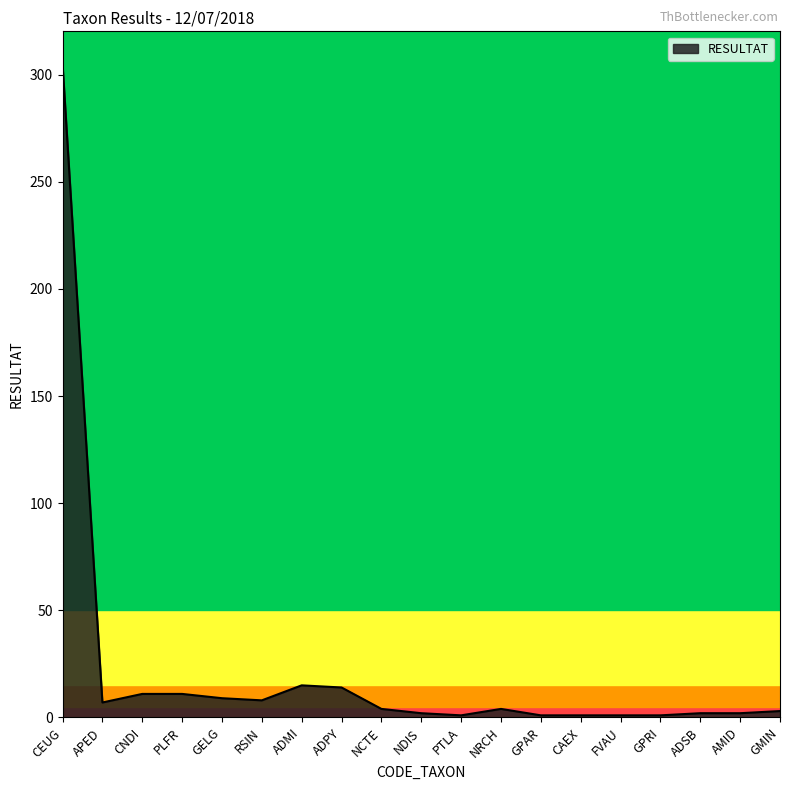

Between ADPY and GMIN, which is larger?

ADPY